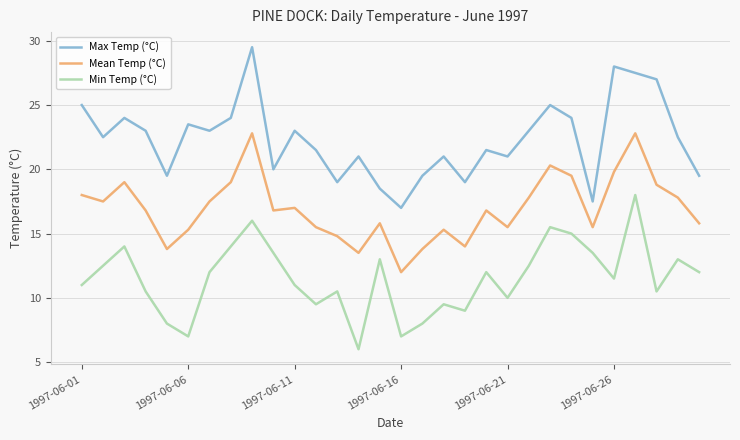

What is the maximum value for Max Temp (°C)?

29.5